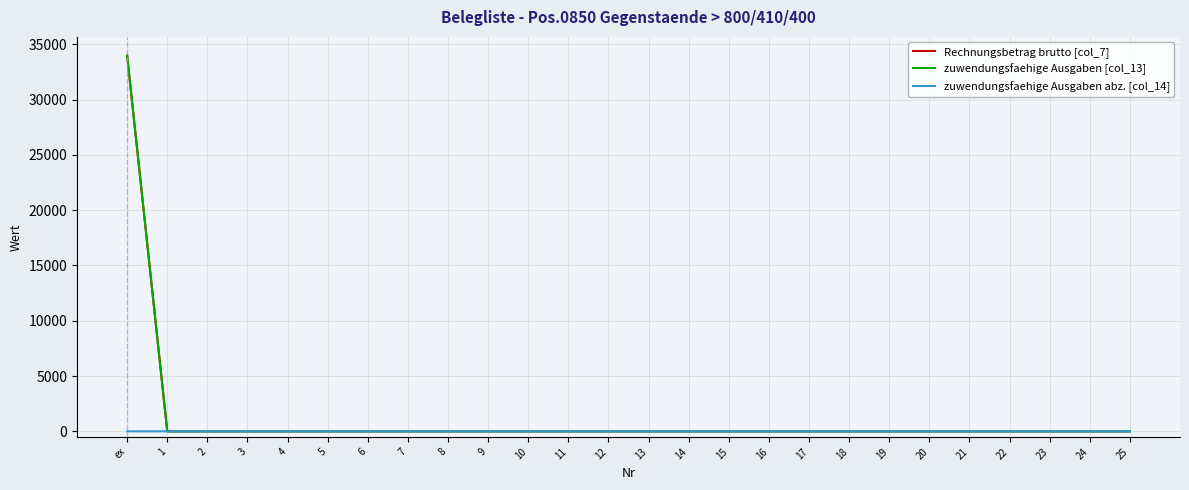

At which label is zuwendungsfaehige Ausgaben abz. [col_14] closest to 0?

1